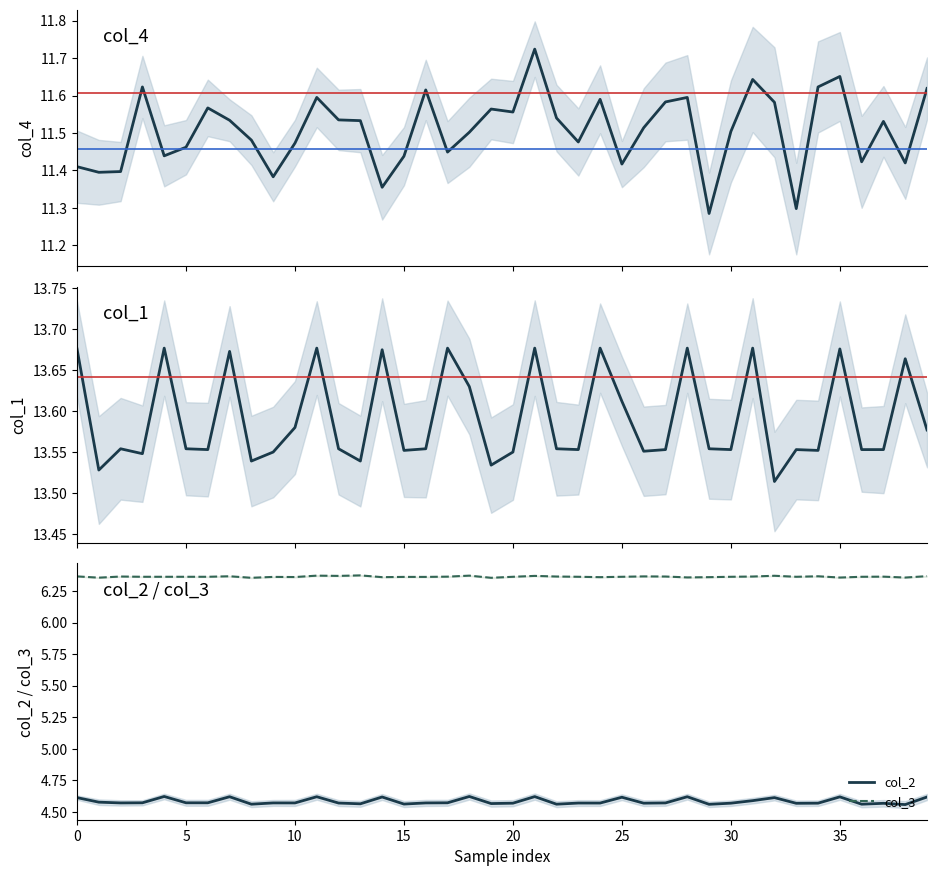

What is the label of the 25th point from the right?

15